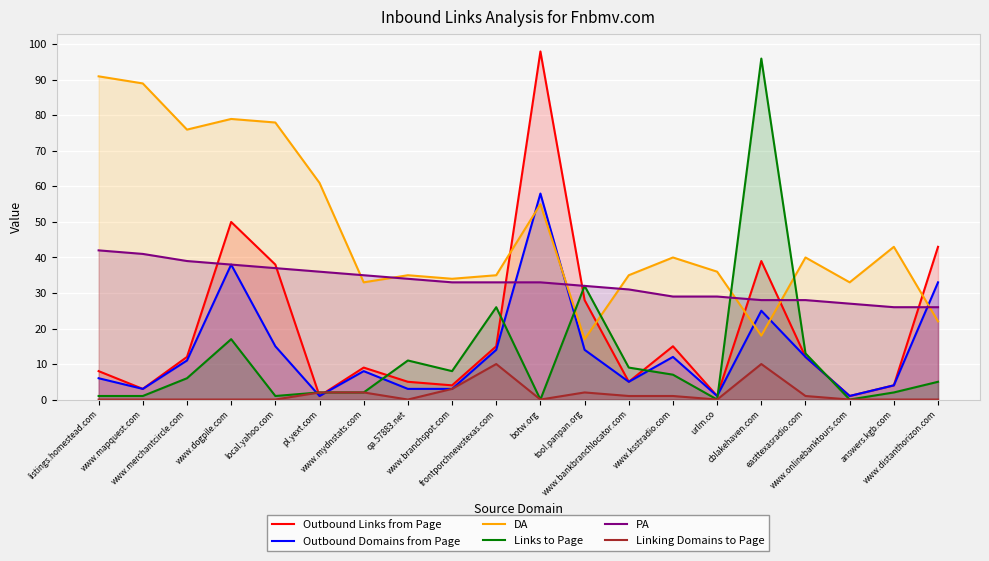

What is the difference between the PA values at www.merchantcircle.com and cblakehaven.com?

11